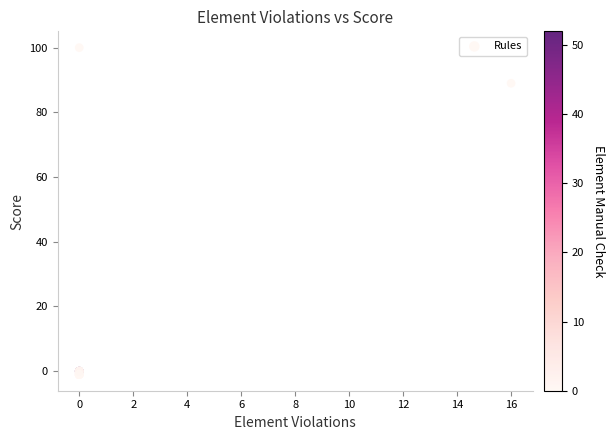

What Y value in the scatter plot is closest to 49?

89